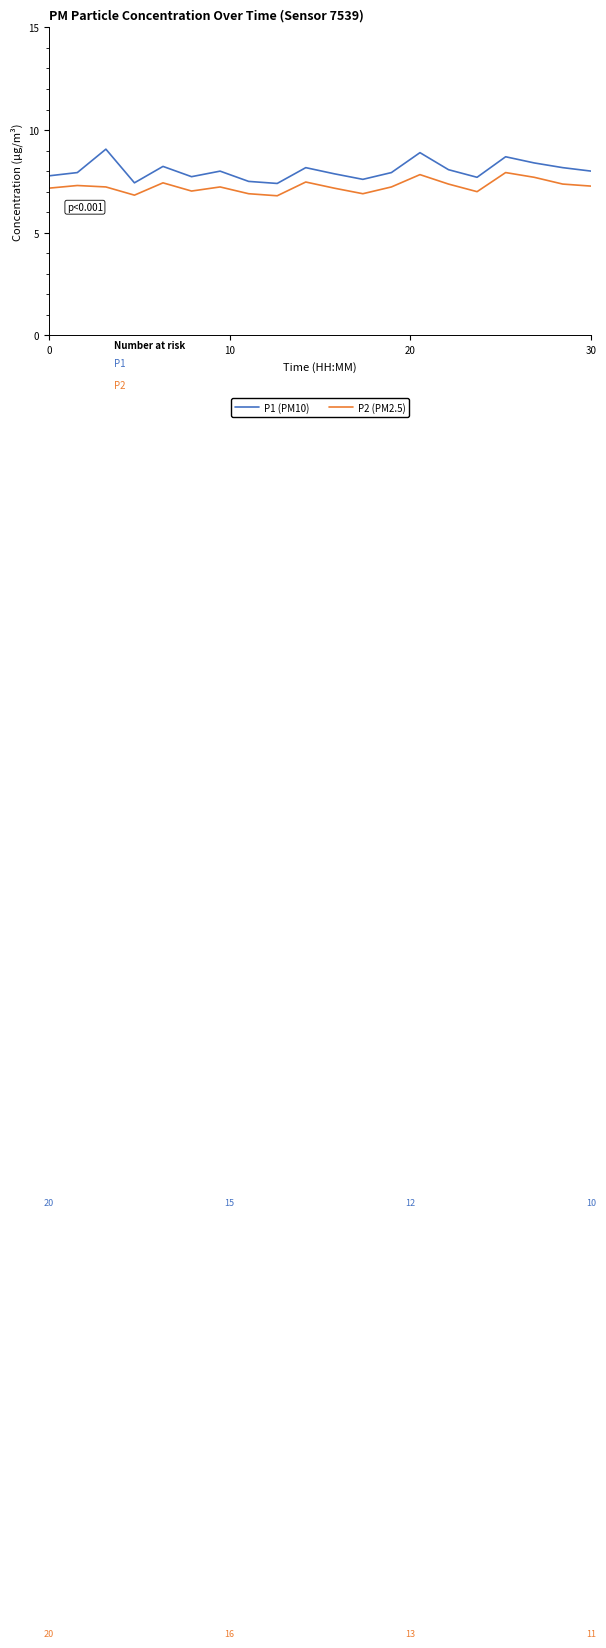

Which series has the widest spread of values?

P1 (PM10)